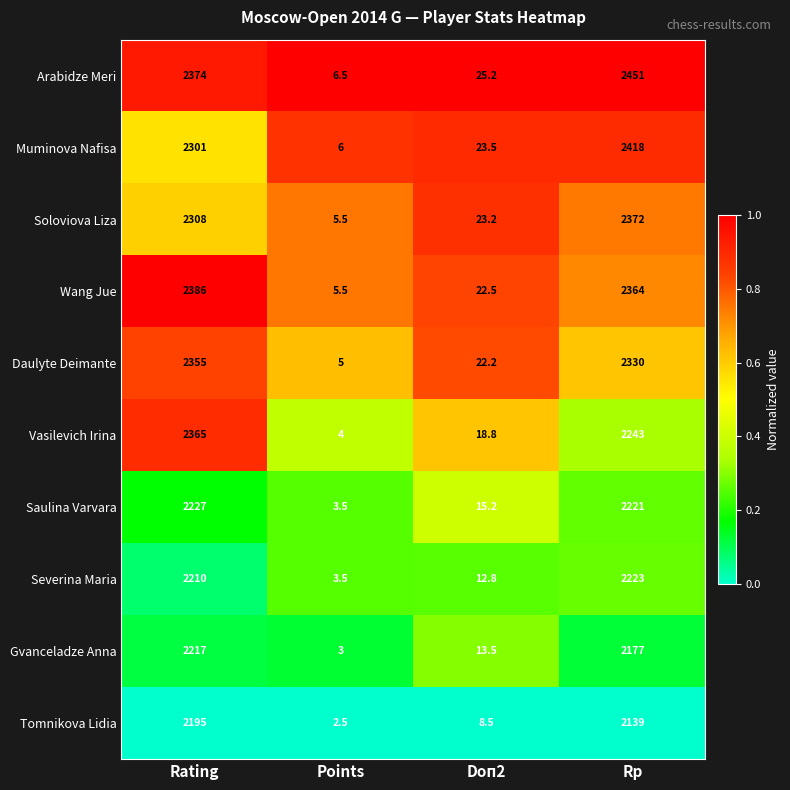

Which series changed the most between Rating and Rp?

Vasilevich Irina